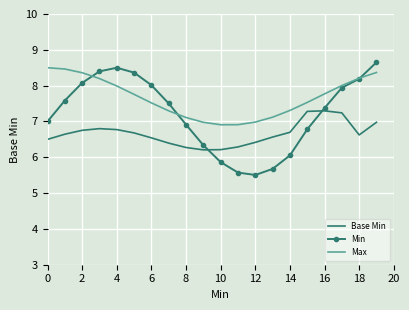

What is the maximum value for Min?

8.7